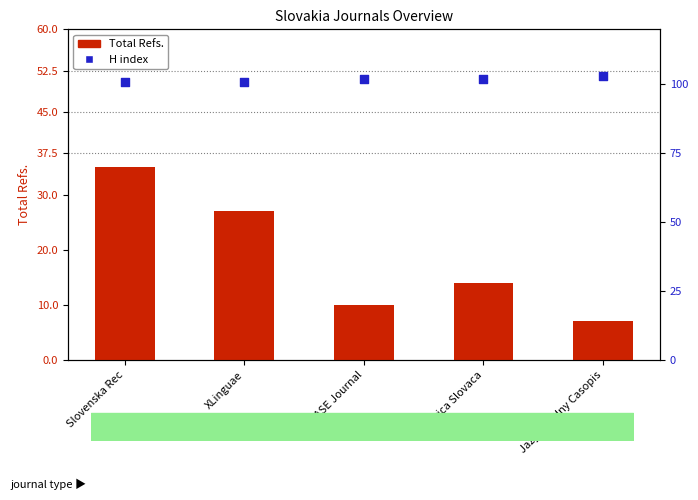

Is the value of Total Refs. at XLinguae greater than the value of H index at Slavica Slovaca?

No